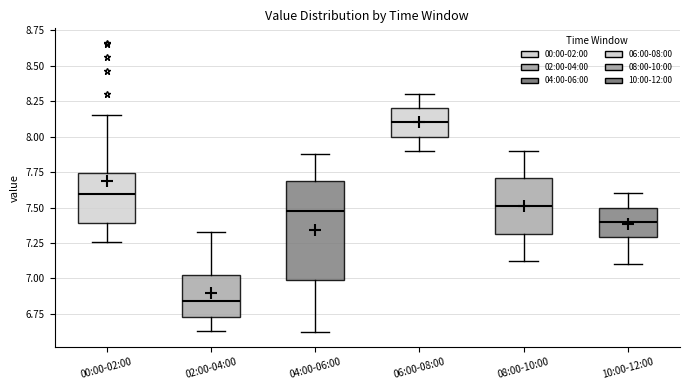

Which box's median line is the lowest?

02:00-04:00